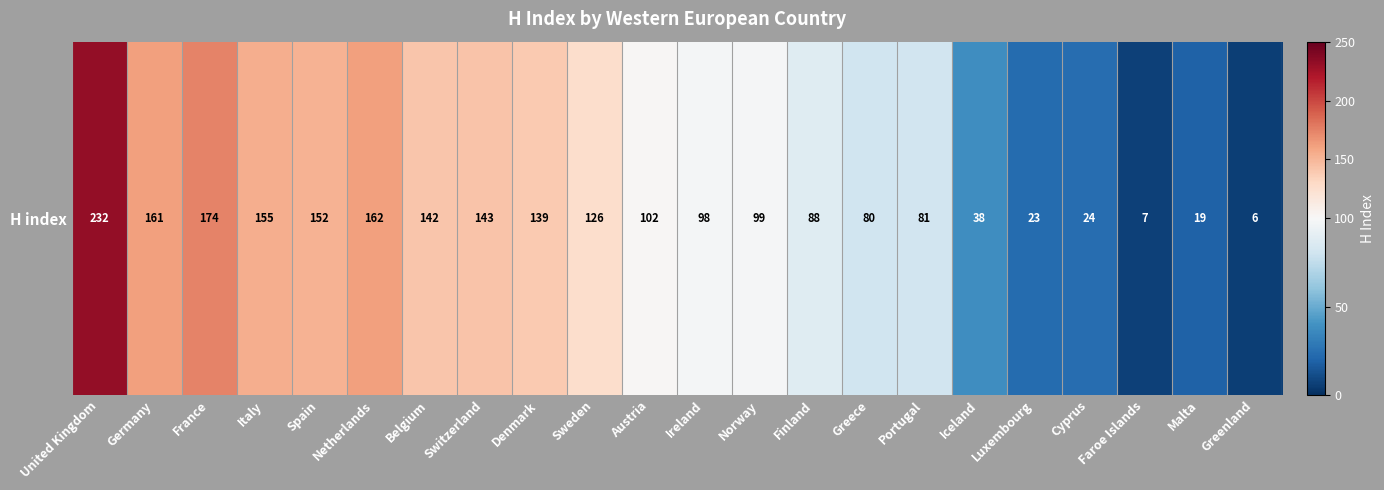

At which category does the chart reach its peak across all series?

United Kingdom